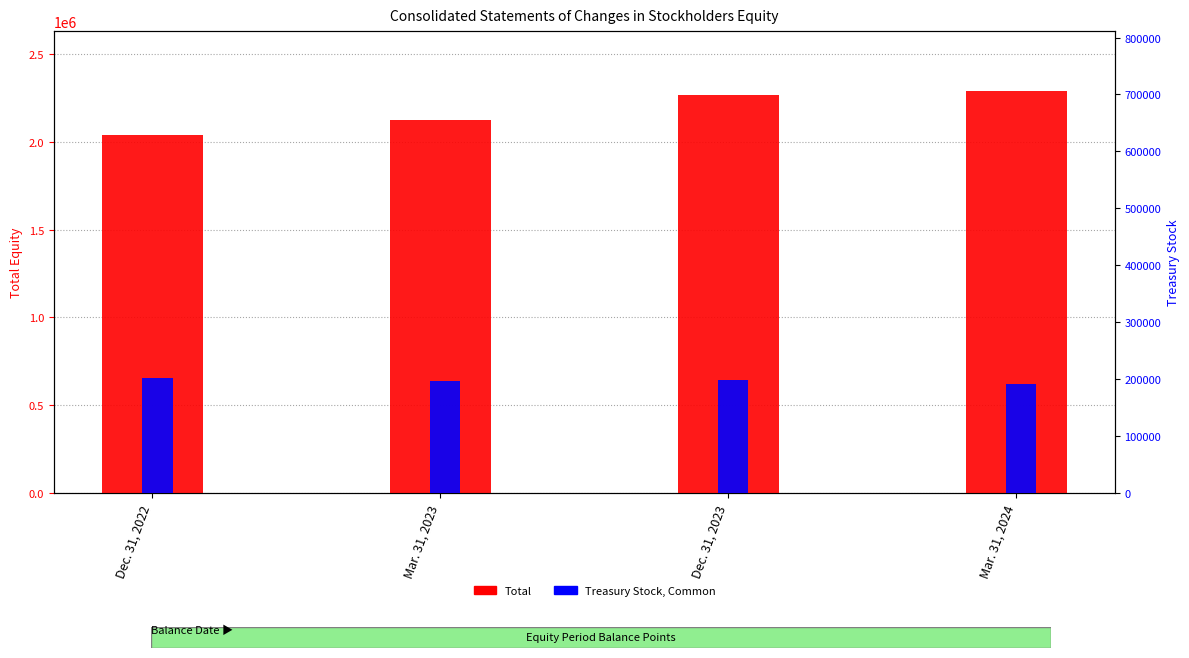

True or false: Treasury Stock, Common has a value of 190924 at Mar. 31, 2024.

True